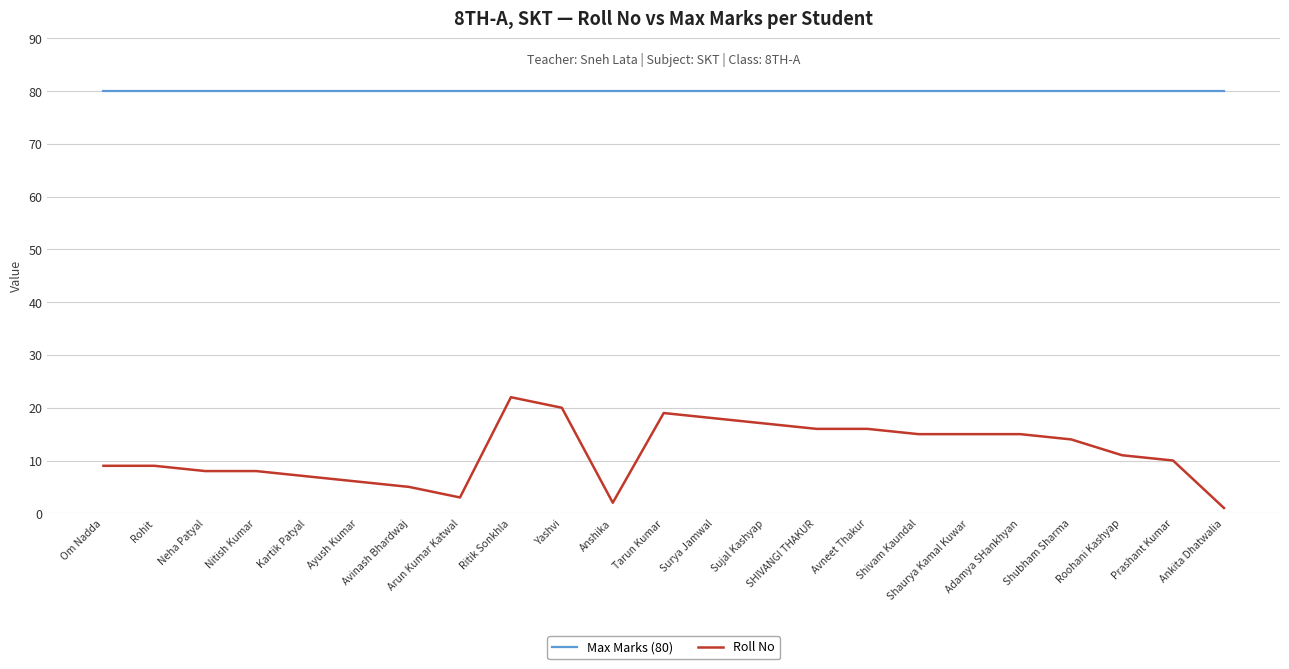

True or false: Roll No has a value of 6 at Tarun Kumar.

False